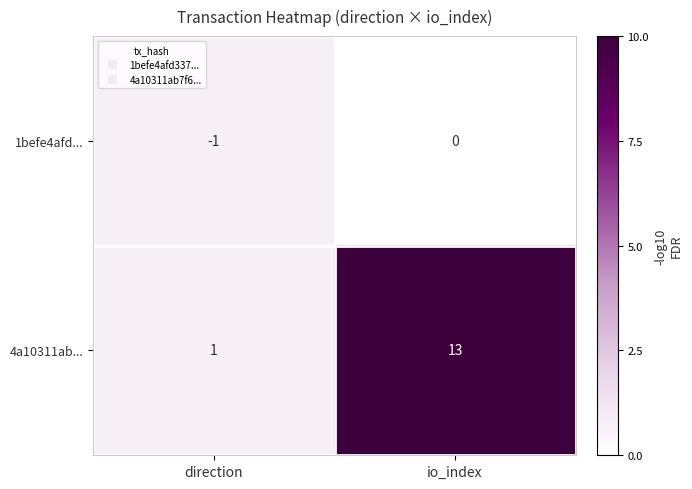

Rank the series by their maximum value, from highest to lowest.

4a10311ab..., 1befe4afd...